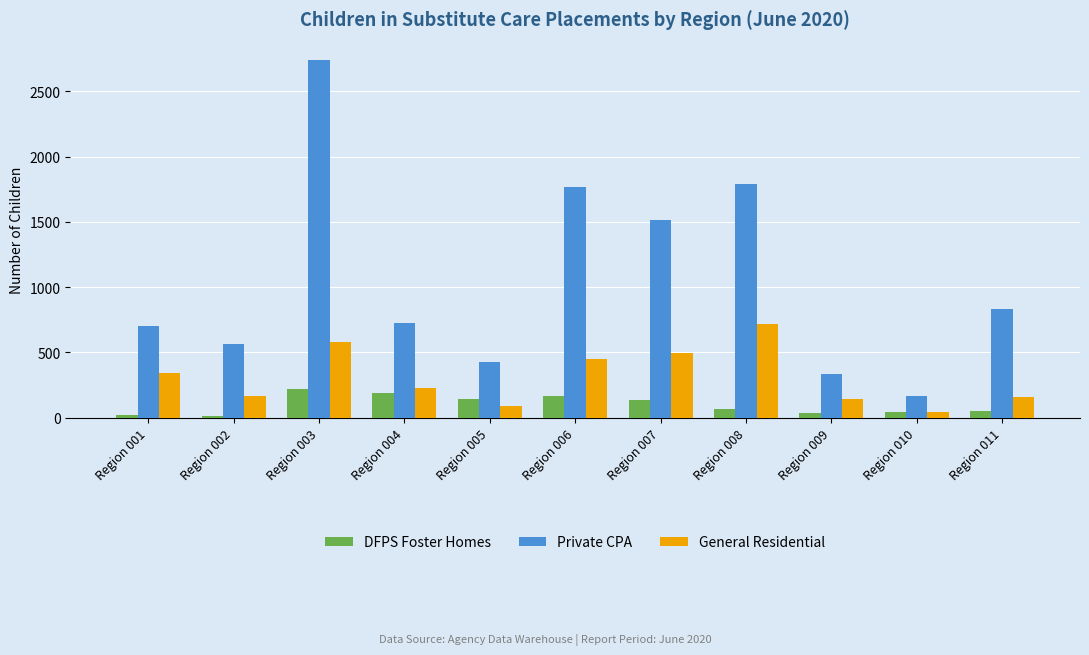

At which category is the sum across all series the highest?

Region 003